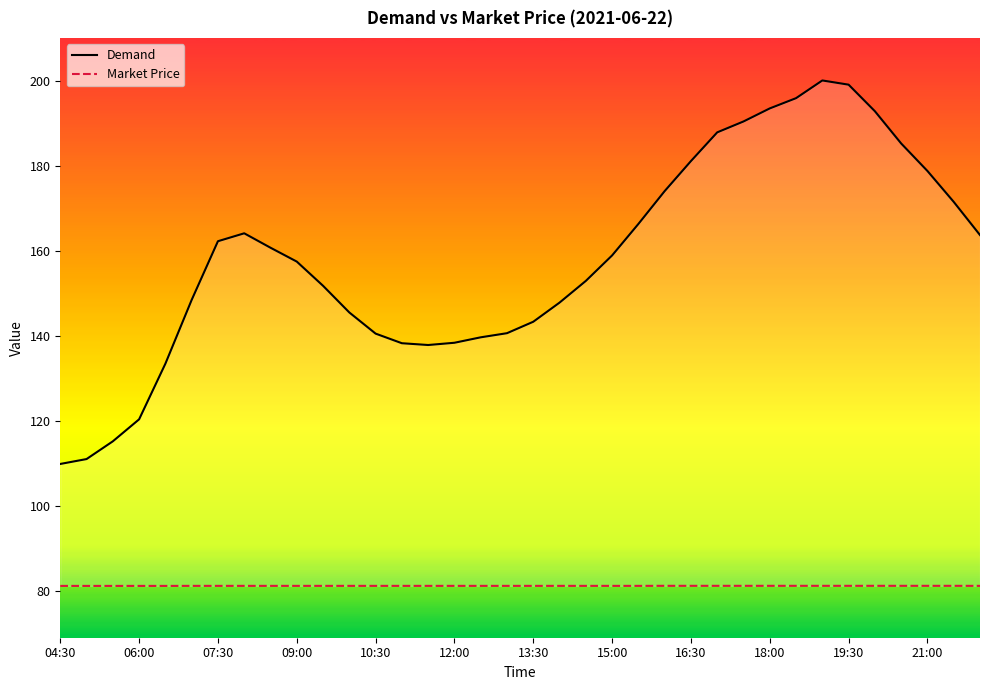

Count the Market Price values in the range 81 to 82.

36